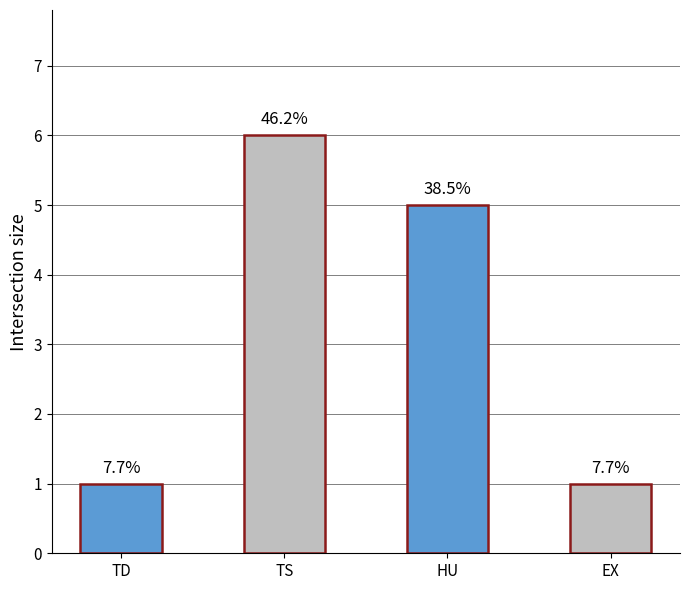

Reading left to right, what are all the values shown in this chart?

1	6	5	1